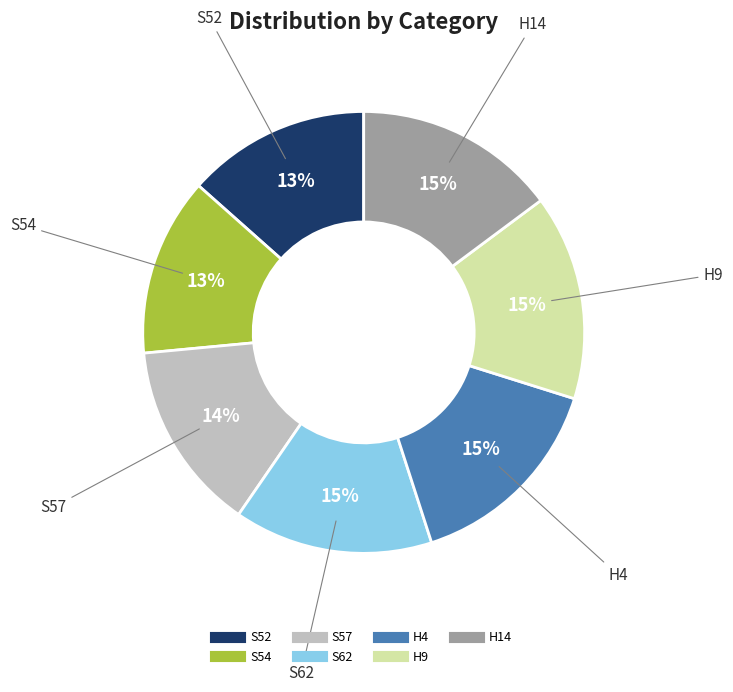

To the nearest percent, what portion does S62 represent?

15%